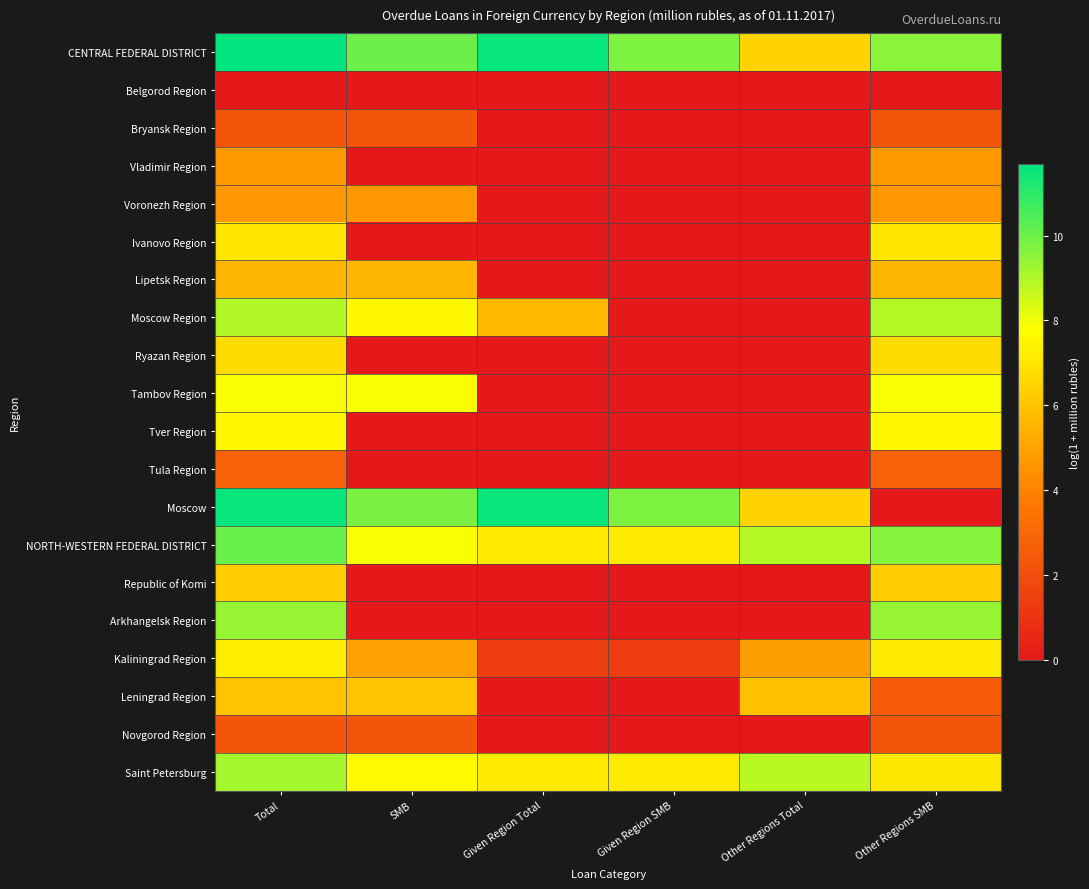

What is the maximum value shown in the chart?

11.7